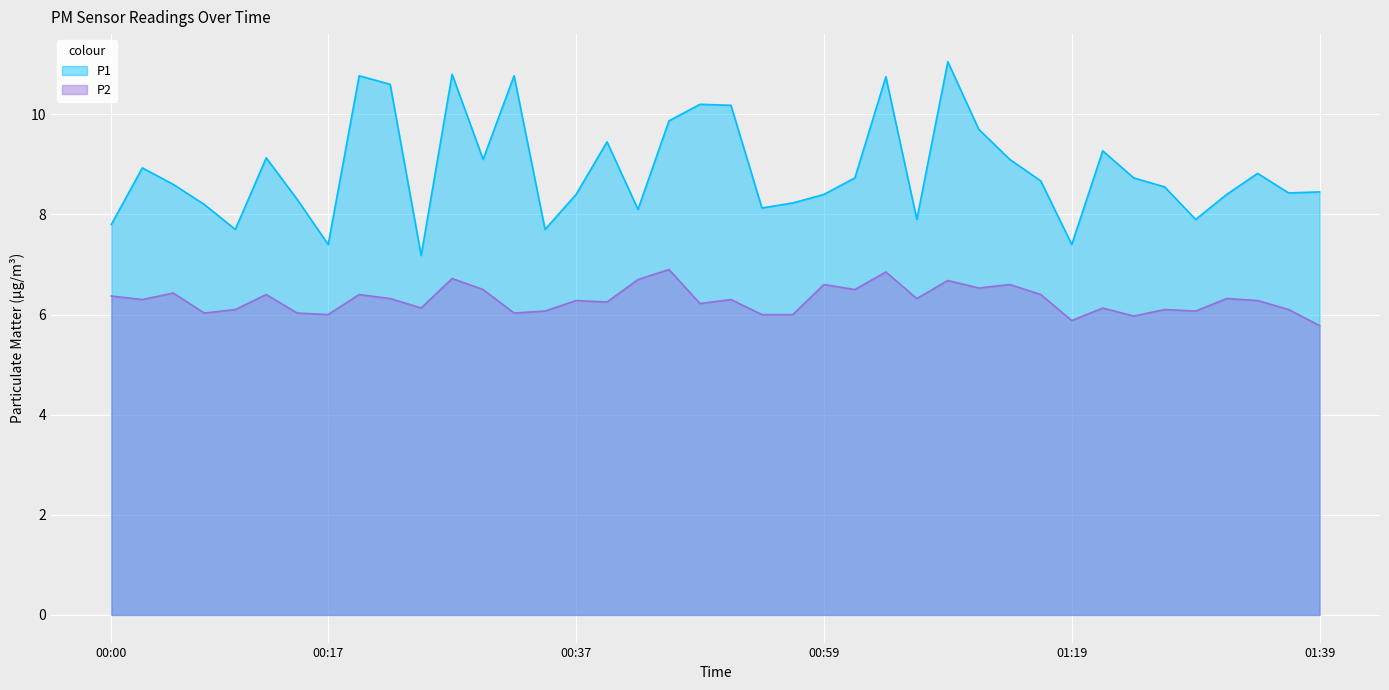

What is the value of the P2 point at the 13th from the left?

6.5